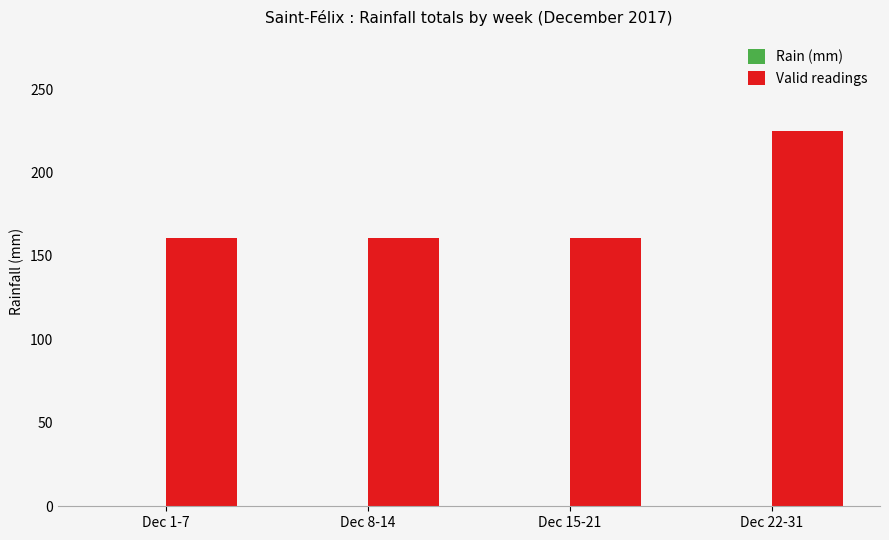

What position from the right is Dec 22-31?

1